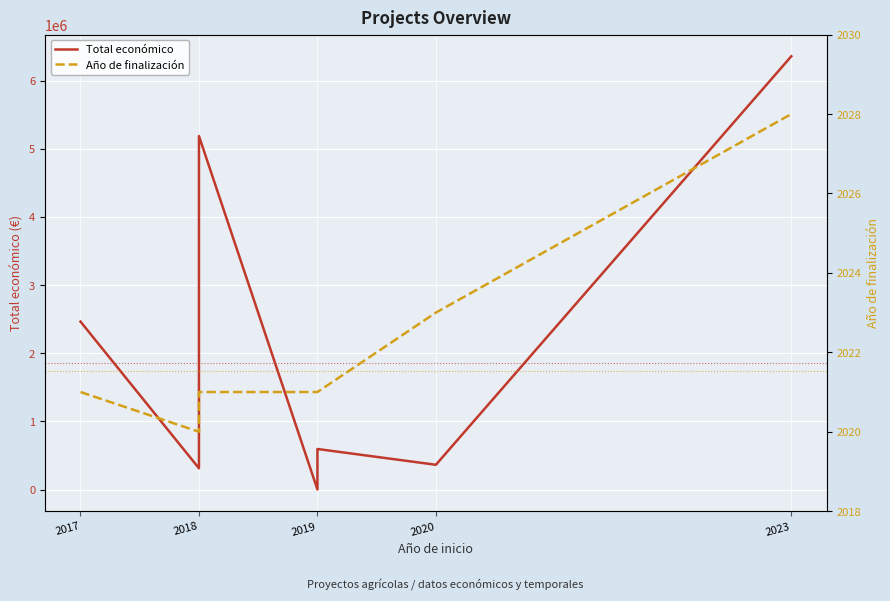

What is the difference between the maximum and minimum values in the Total económico series?

6357062